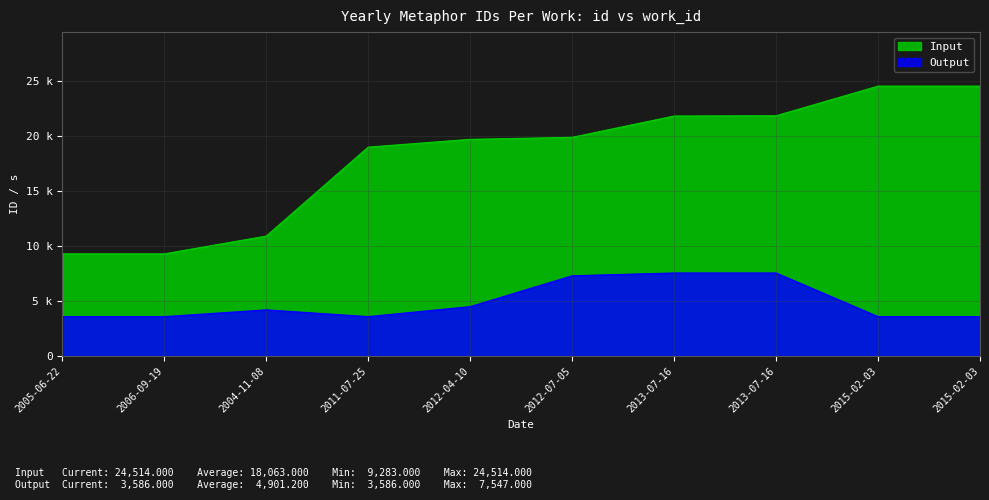

How many interior local valleys does the Output series have?

1